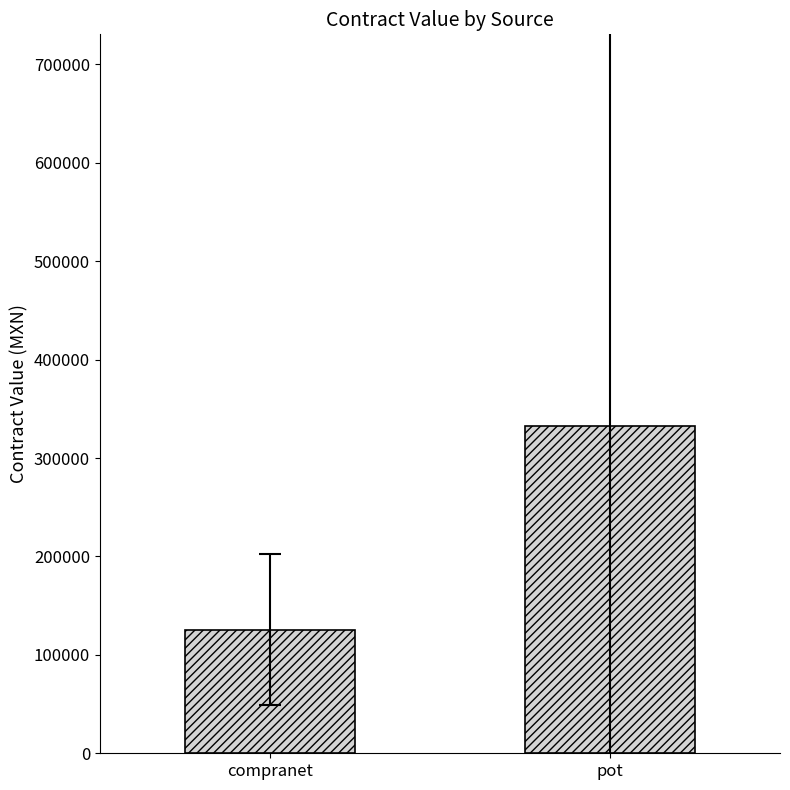

What is the difference between the values at compranet and pot?

206555.4